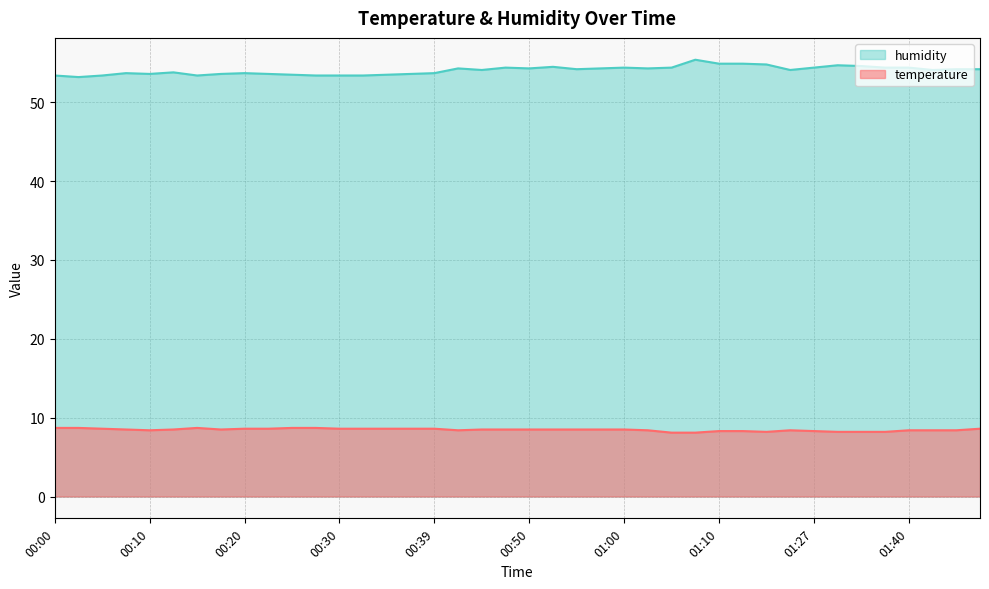

What is the difference between the second highest and minimum values in the temperature series?

0.6